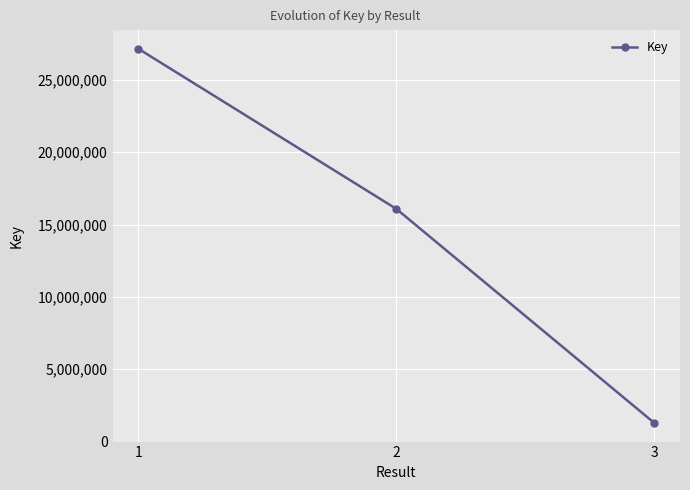

What is the change in value from 1 to 3?

-25869003